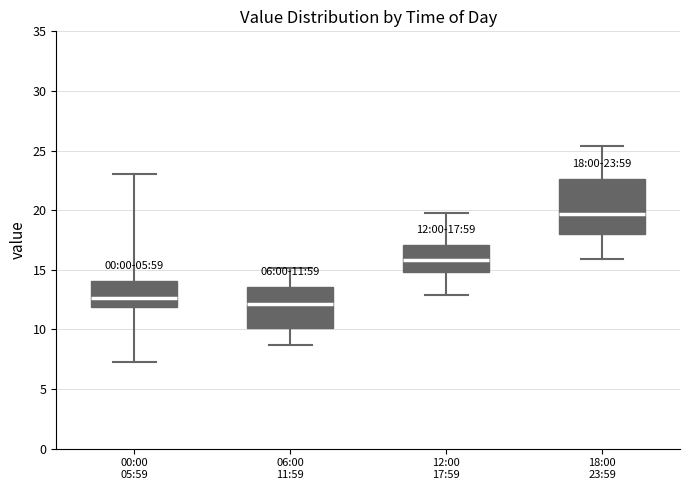

Which box is the tallest, from its lower edge to its upper edge?

18:00 23:59